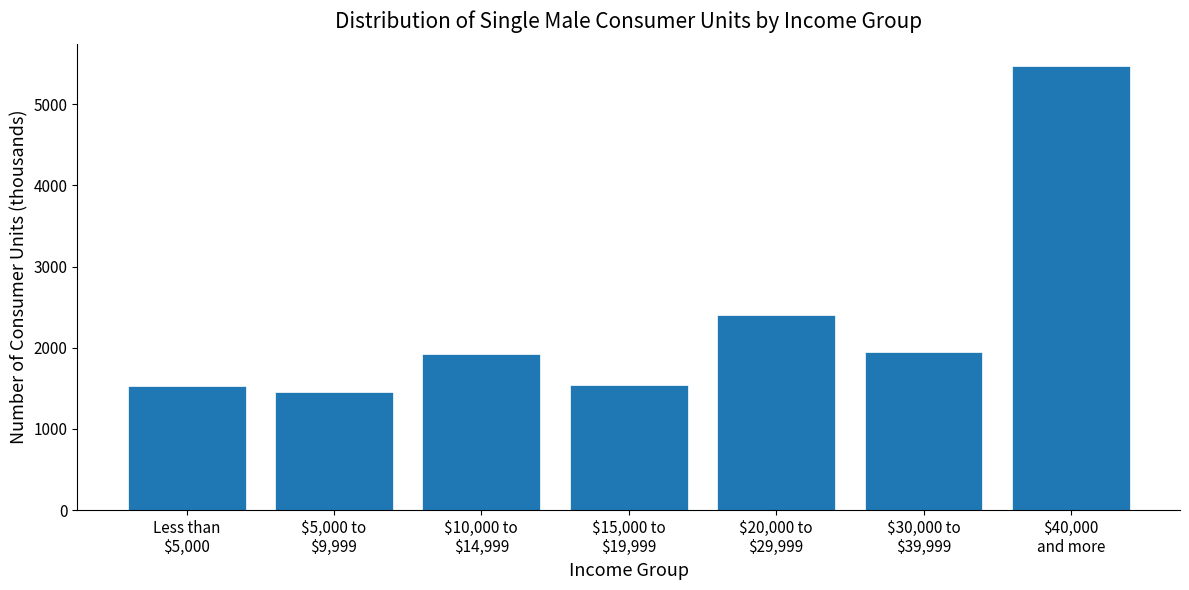

What is the value of the 2nd bar from the left?

1458